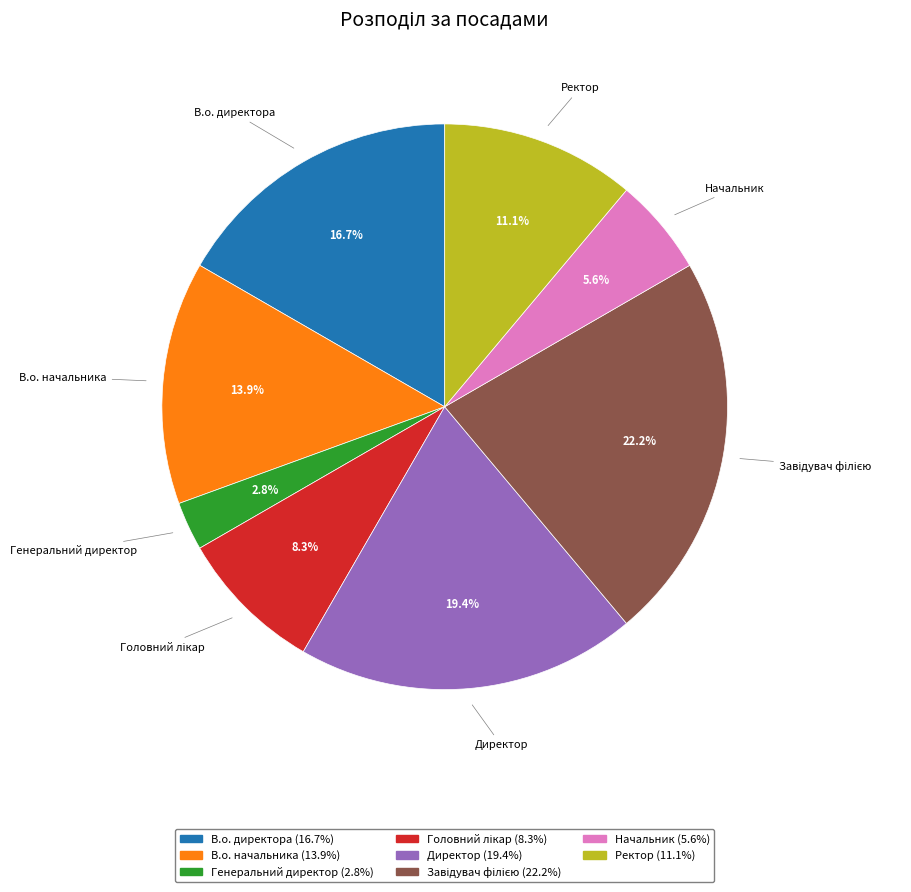

Is it true that В.о. начальника is 23% of the pie?

False